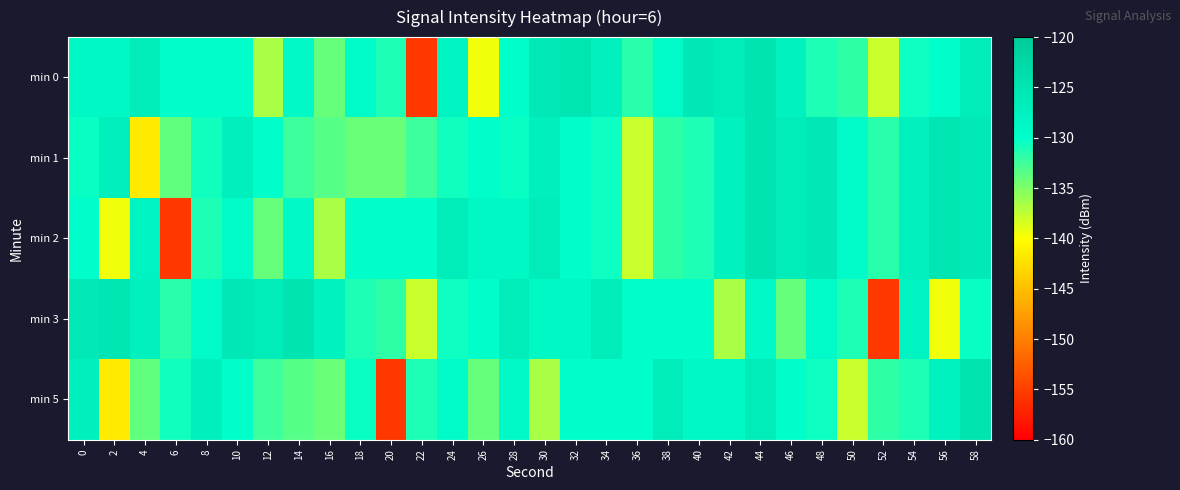

Which series has the largest range (max minus min)?

min 0